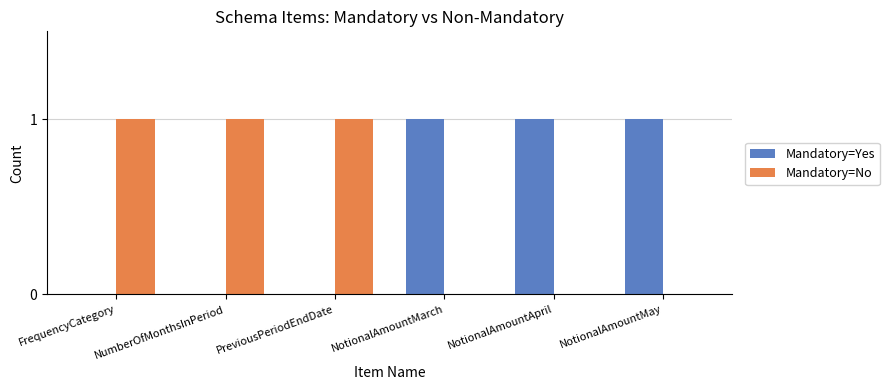

The value of Mandatory=No at NotionalAmountMarch is 0. True or false?

True